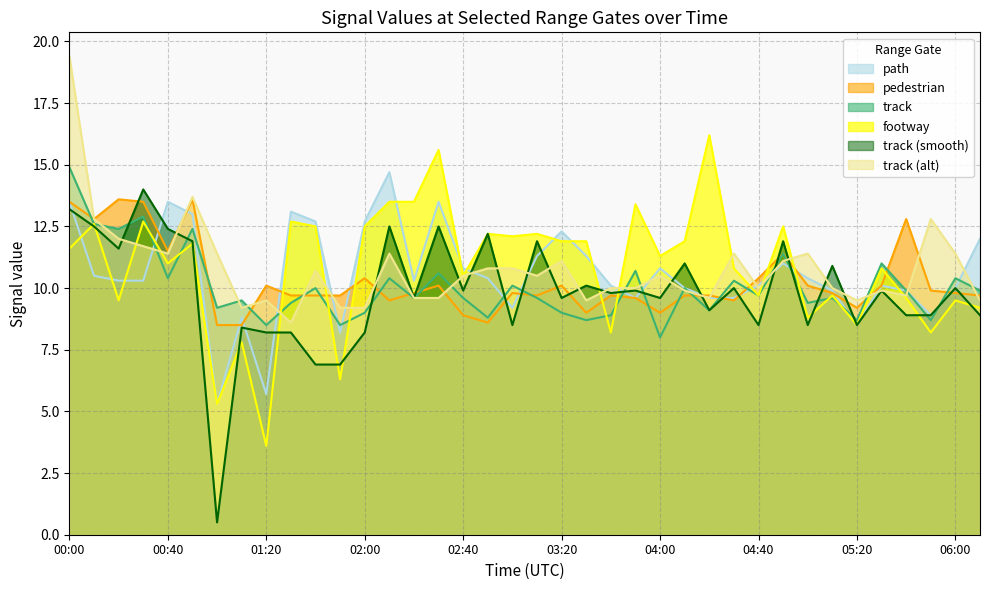

True or false: 3.585 and 3.005 intersect in this chart.

True